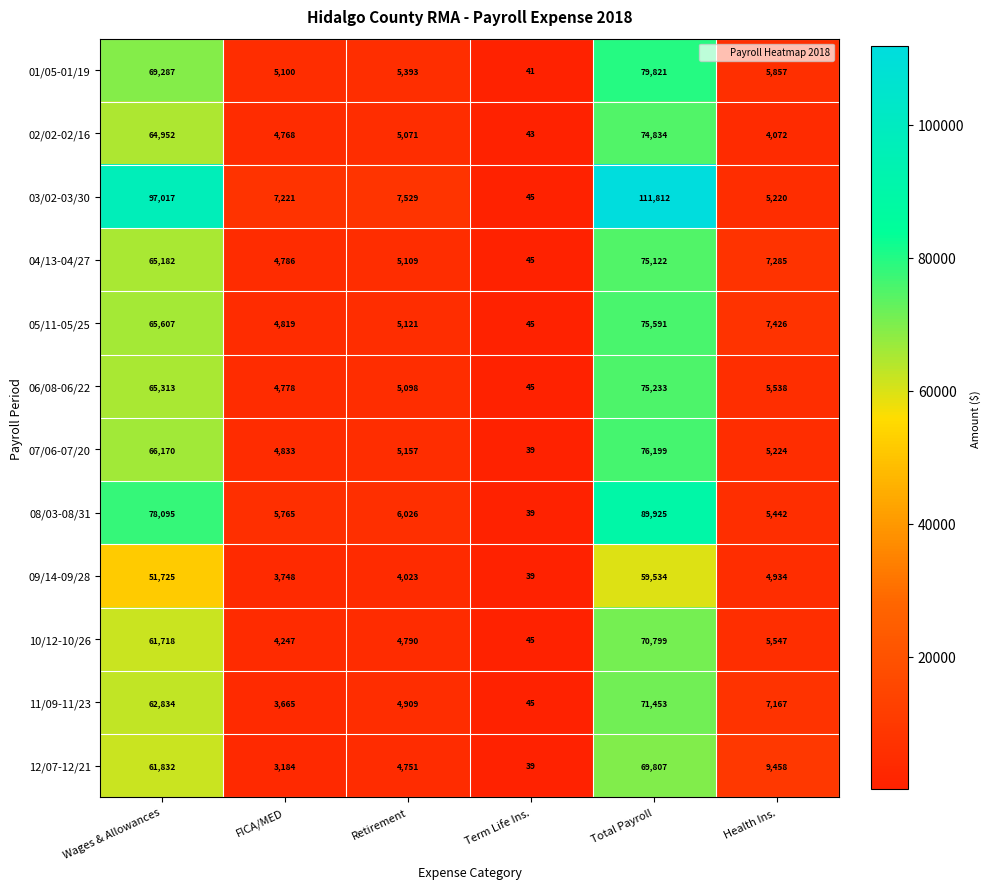

At Total Payroll, list the series in order from smallest to largest.

09/14-09/28, 12/07-12/21, 10/12-10/26, 11/09-11/23, 02/02-02/16, 04/13-04/27, 06/08-06/22, 05/11-05/25, 07/06-07/20, 01/05-01/19, 08/03-08/31, 03/02-03/30